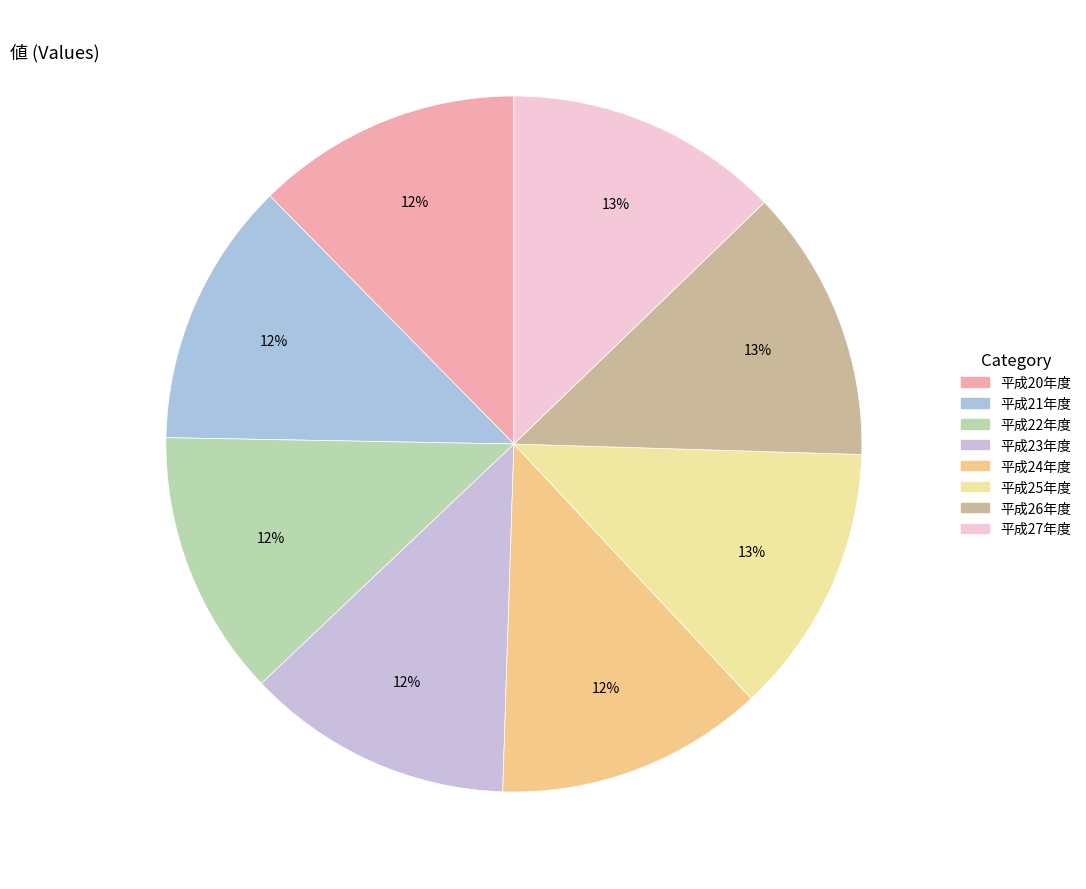

To the nearest percent, what portion does 平成26年度 represent?

13%